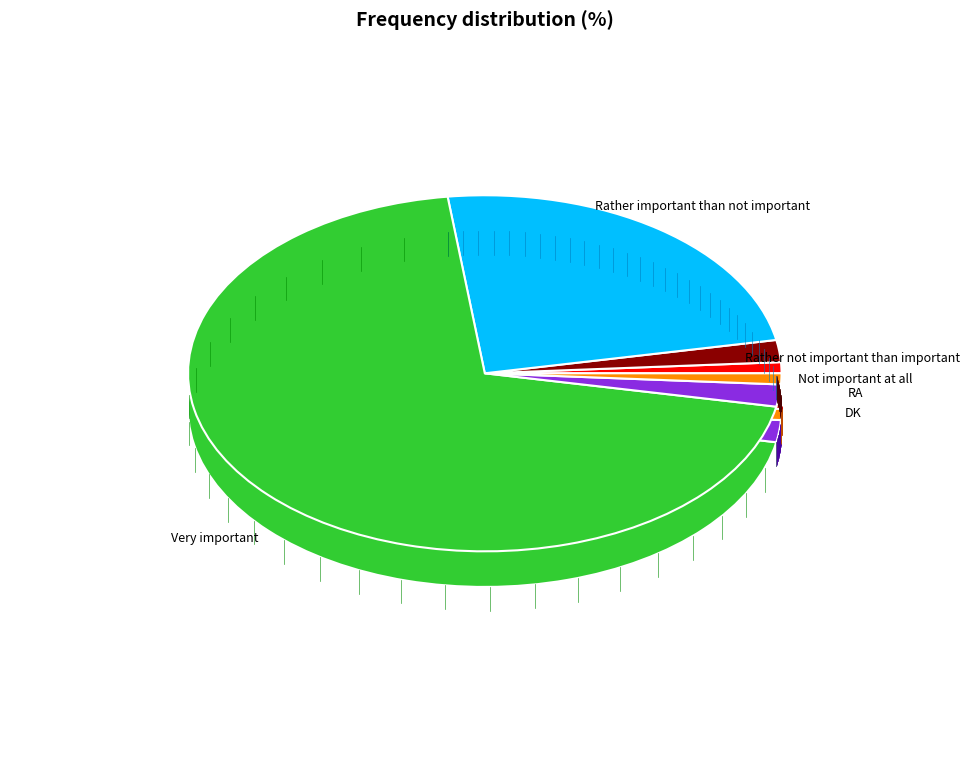

Which category has the biggest portion of the pie?

Very important